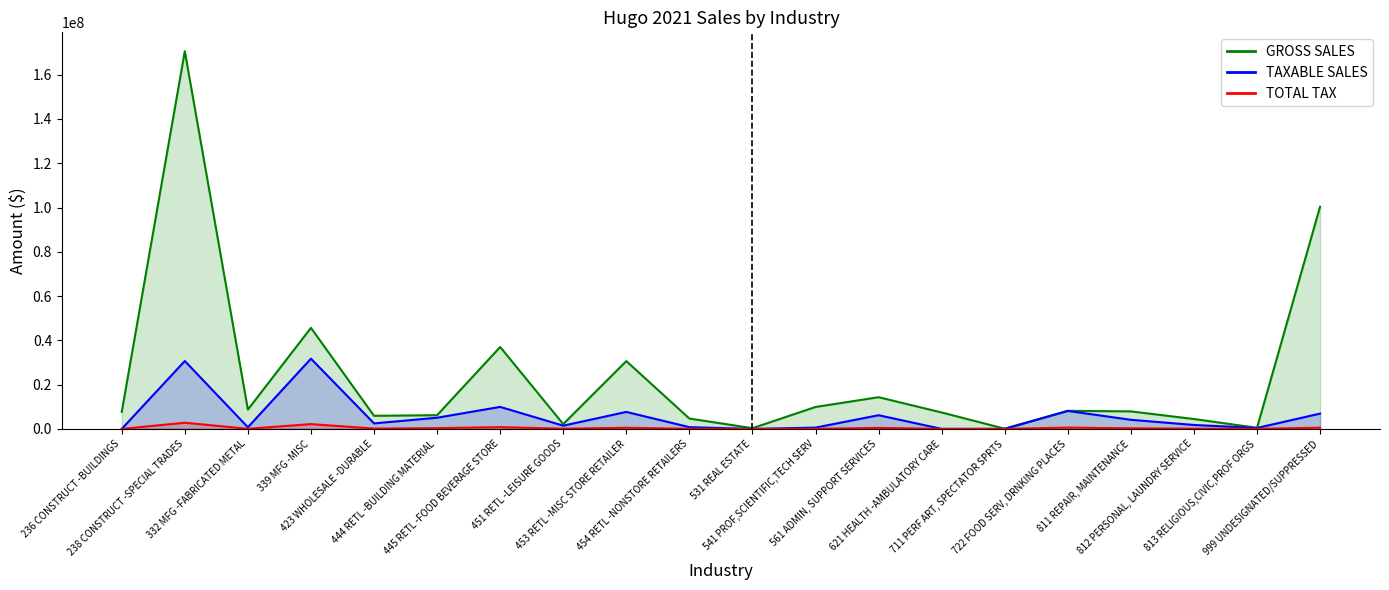

What is the difference between the GROSS SALES values at 339 MFG -MISC and 454 RETL -NONSTORE RETAILERS?

40984192